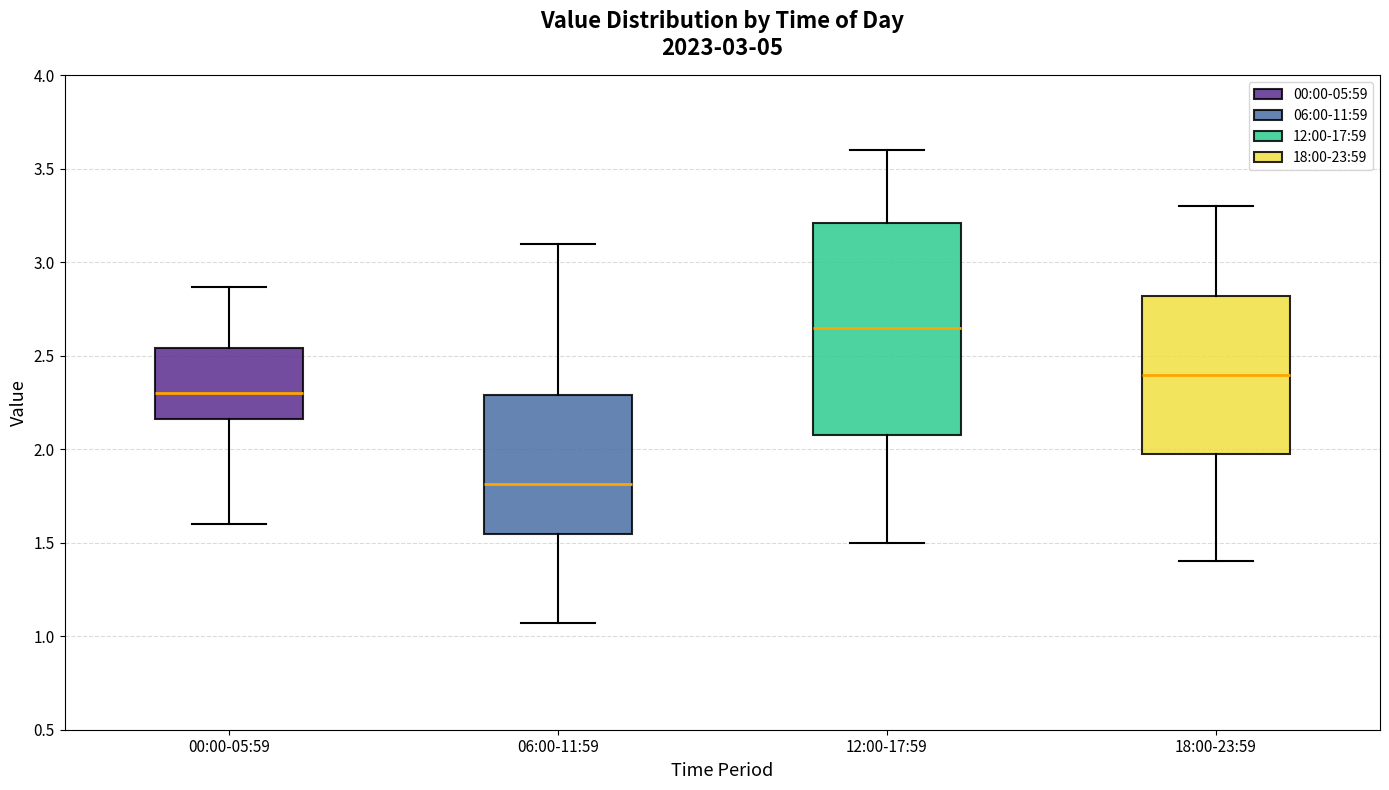

Reading left to right, transcribe this box plot: for each box, give where its median line is, the range the box spans, and where its two whiskers end, as read against the y-axis. The values are not printed on the chart, so give them approximately, as read against the axis.

00:00-05:59: median 2.30, box 2.15 to 2.55, whiskers 1.60 to 2.85
06:00-11:59: median 1.80, box 1.55 to 2.30, whiskers 1.05 to 3.10
12:00-17:59: median 2.65, box 2.10 to 3.20, whiskers 1.50 to 3.60
18:00-23:59: median 2.40, box 2.00 to 2.80, whiskers 1.40 to 3.30